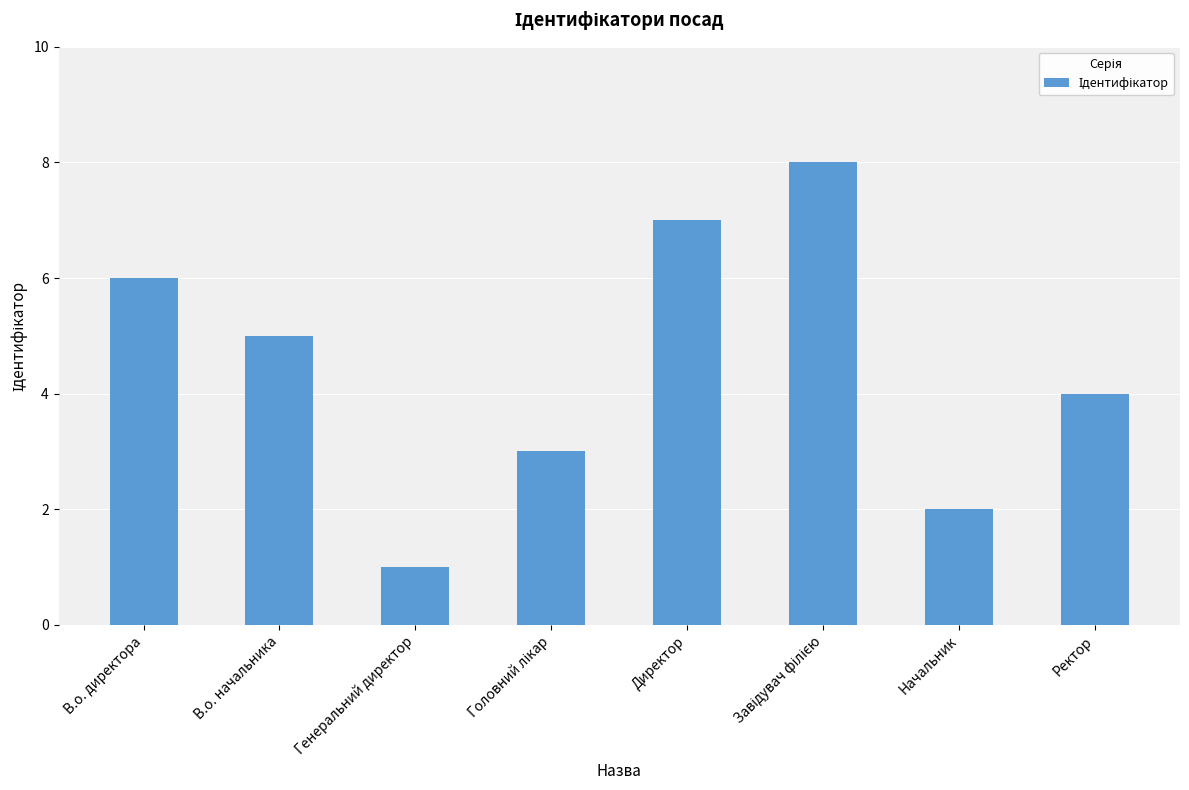

What is the change in value from В.о. начальника to Ректор?

-1